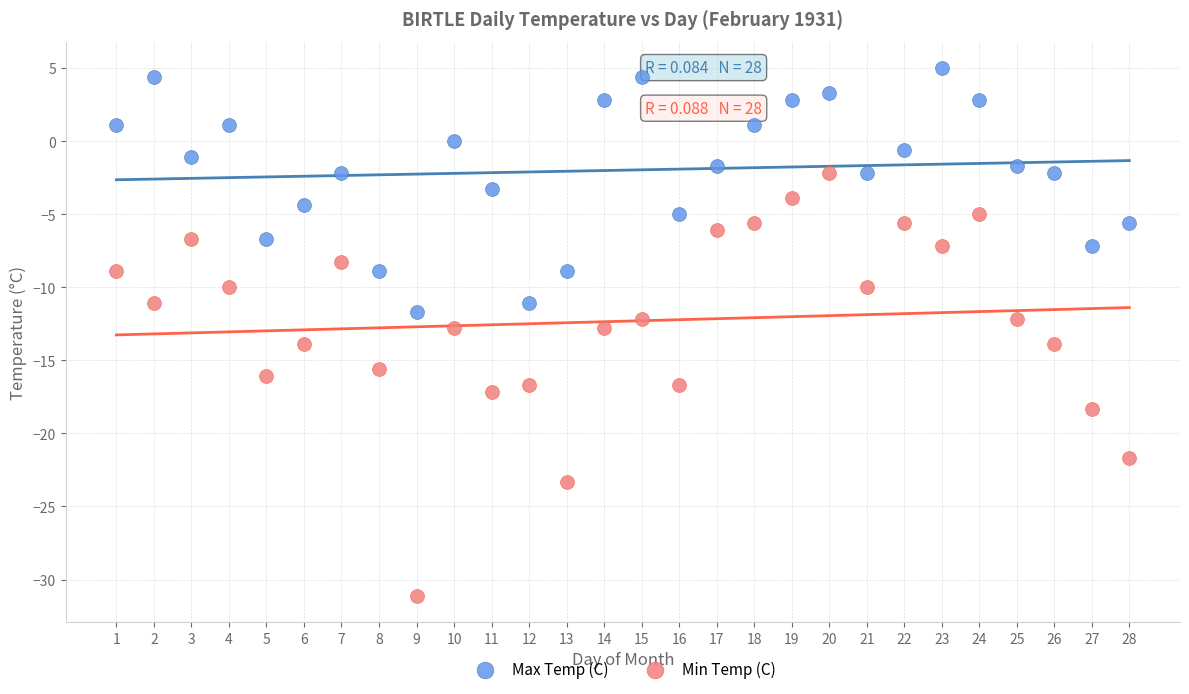

Which series reaches the maximum Y coordinate?

Max Temp (C)